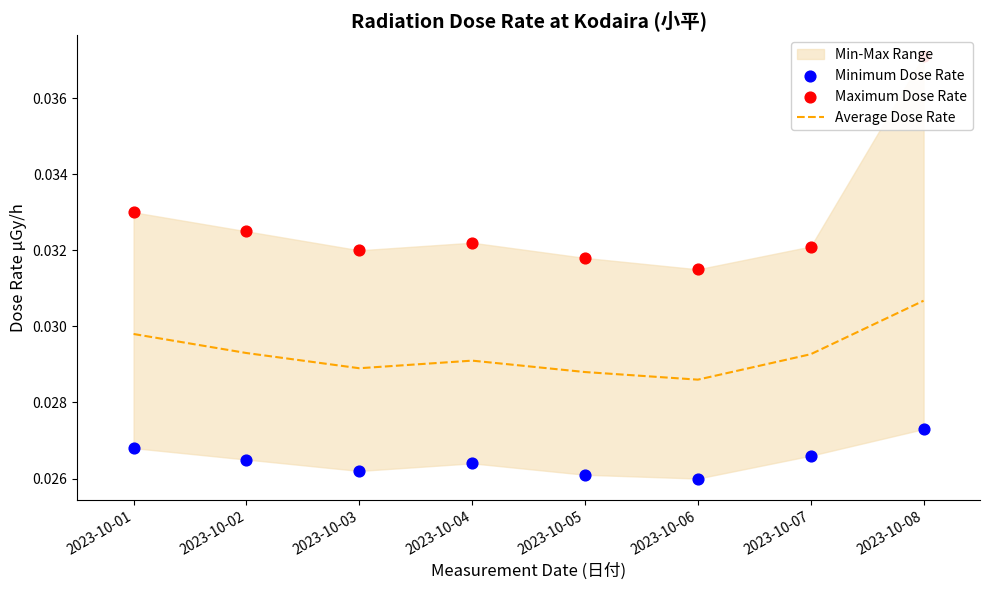

Which series reaches the maximum Y coordinate?

Maximum Dose Rate